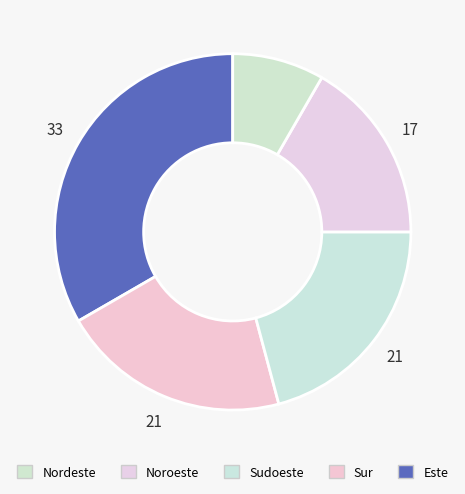

What is the smallest slice in the pie chart?

Nordeste